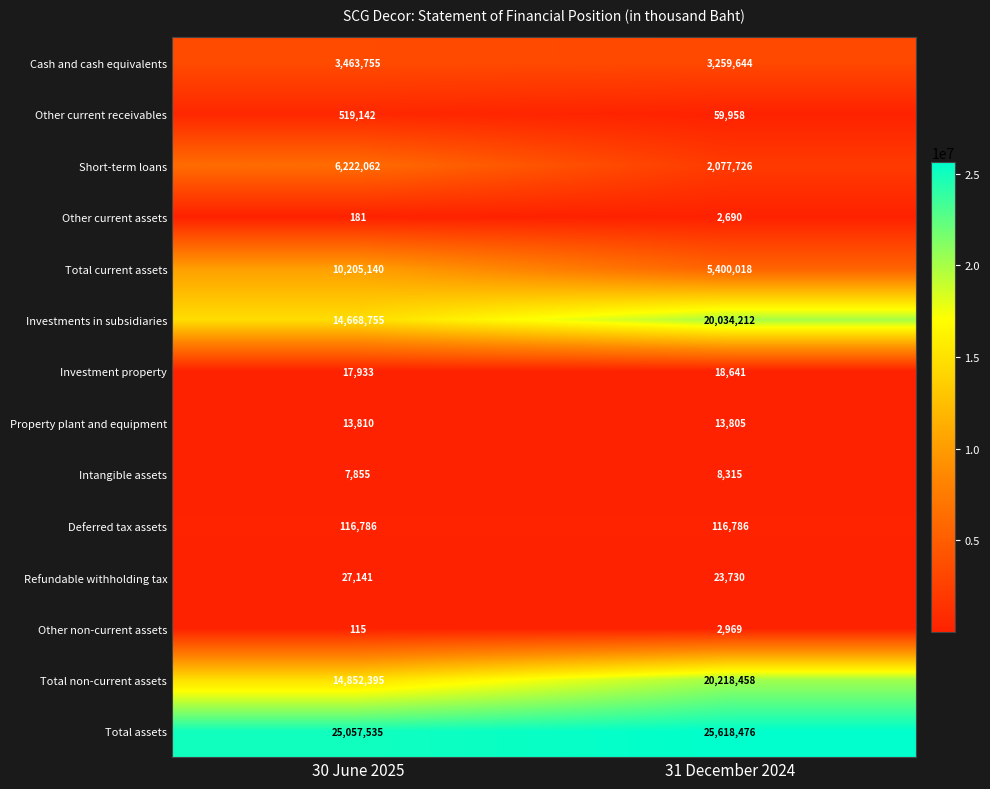

Reading left to right, transcribe all the data shown in this chart.

Cash and cash equivalents: 3463755	3259644
Other current receivables: 519142	59958
Short-term loans: 6222062	2077726
Other current assets: 181	2690
Total current assets: 10205140	5400018
Investments in subsidiaries: 14668755	20034212
Investment property: 17933	18641
Property plant and equipment: 13810	13805
Intangible assets: 7855	8315
Deferred tax assets: 116786	116786
Refundable withholding tax: 27141	23730
Other non-current assets: 115	2969
Total non-current assets: 14852395	20218458
Total assets: 25057535	25618476